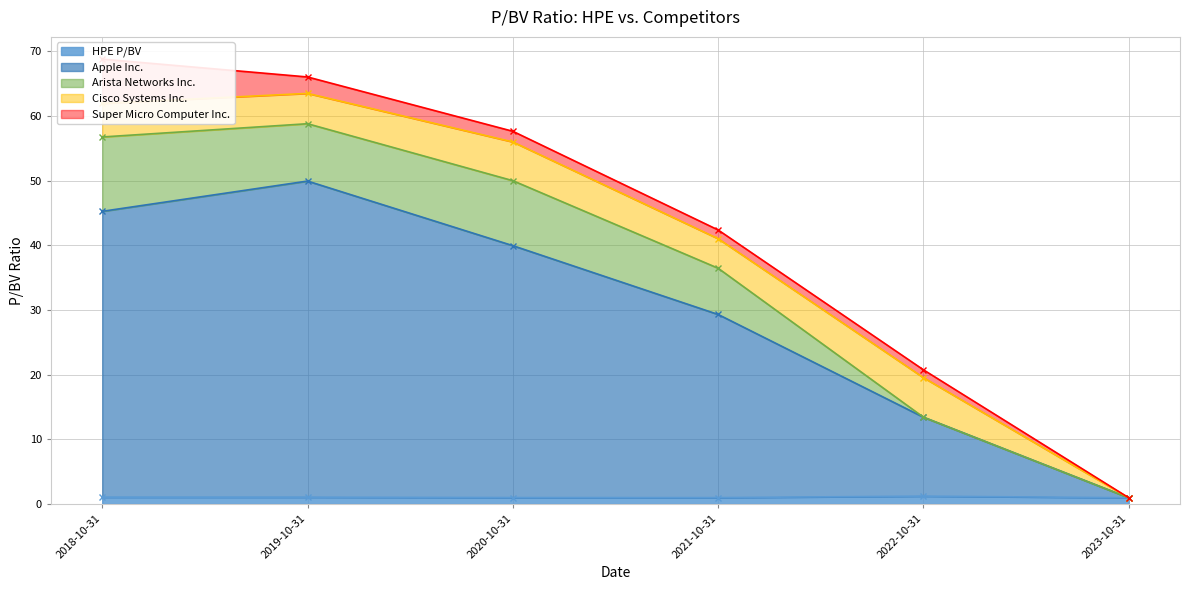

Reading left to right, extract all data points from this chart.

HPE P/BV: 2018-10-31=1.1	2019-10-31=1.1	2020-10-31=1.0	2021-10-31=1.0	2022-10-31=1.2	2023-10-31=1.0
Apple Inc.: 2018-10-31=44.2	2019-10-31=48.9	2020-10-31=39.0	2021-10-31=28.3	2022-10-31=12.2	2023-10-31=0.0
Arista Networks Inc.: 2018-10-31=11.5	2019-10-31=8.9	2020-10-31=10.1	2021-10-31=7.2	2022-10-31=0.0	2023-10-31=0.0
Cisco Systems Inc.: 2018-10-31=5.2	2019-10-31=4.7	2020-10-31=6.0	2021-10-31=4.6	2022-10-31=6.1	2023-10-31=0.0
Super Micro Computer Inc.: 2018-10-31=6.8	2019-10-31=2.5	2020-10-31=1.6	2021-10-31=1.4	2022-10-31=1.2	2023-10-31=0.0